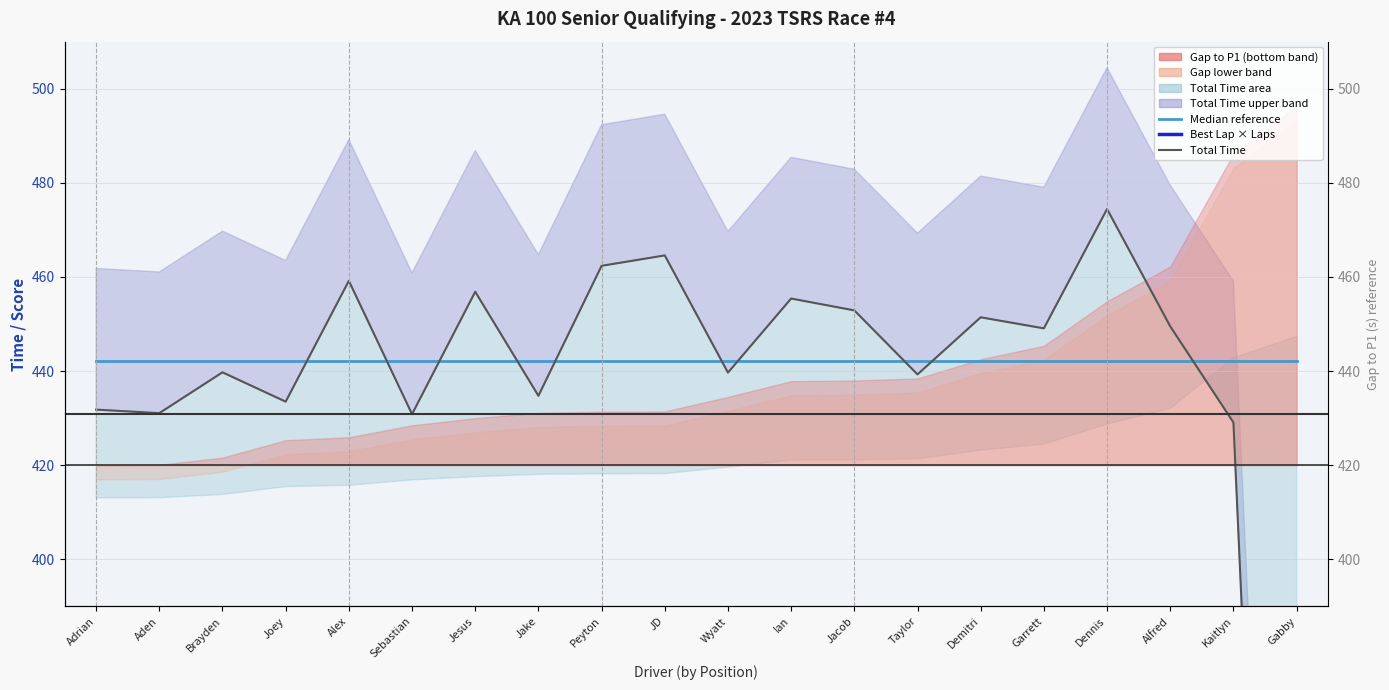

Is the value of Total Time (grey) at JD greater than the value of Median Total Time reference at Jesus?

Yes